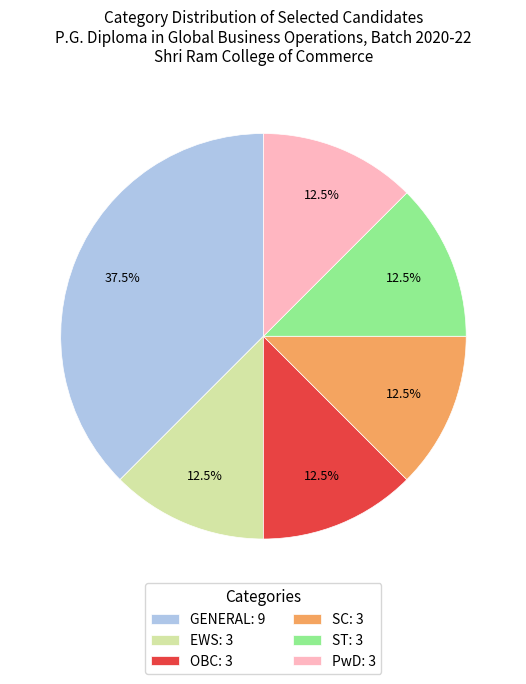

Approximately how many times larger is the value at SC: 3 compared to EWS: 3?

1.0